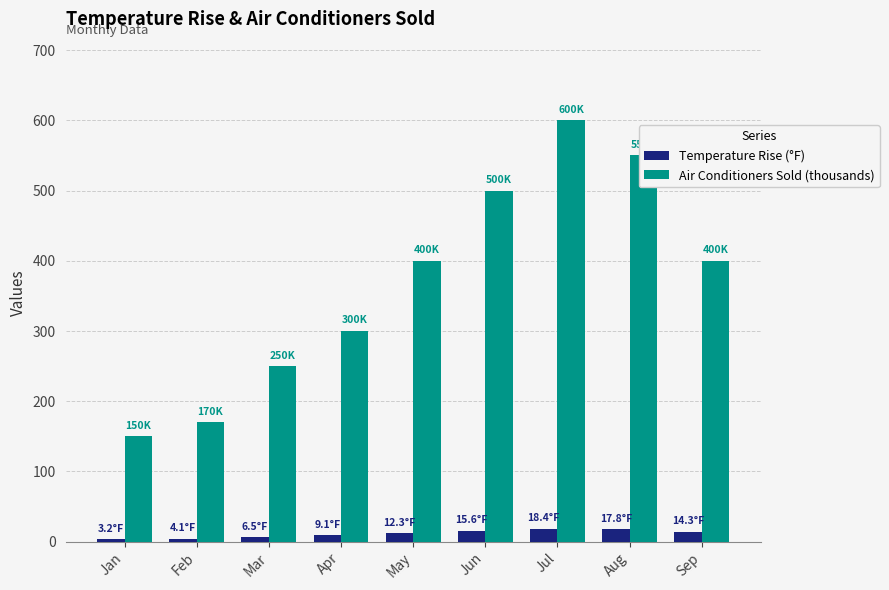

What is the minimum value shown in the chart?

3.2